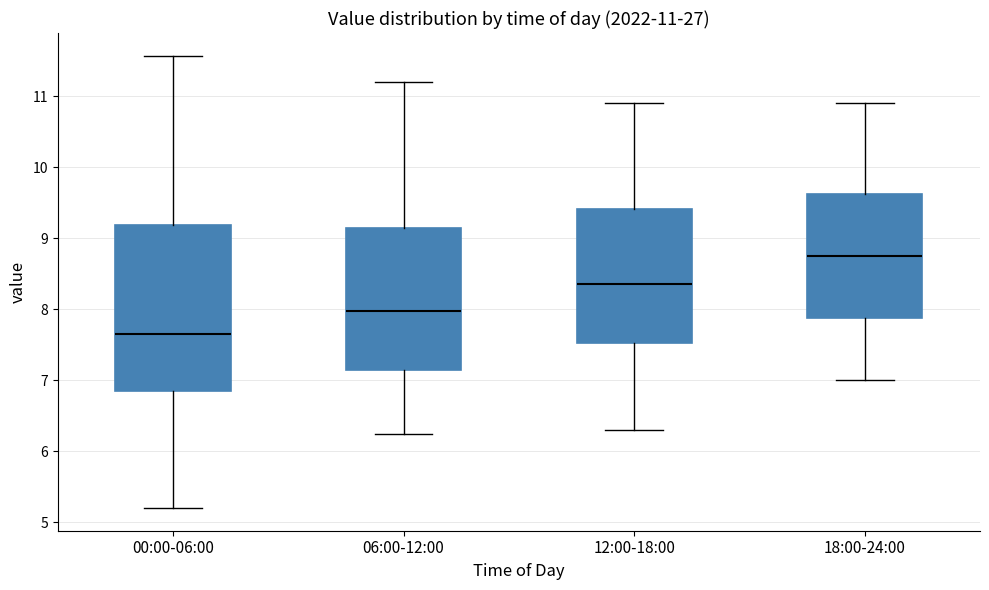

Comparing the boxes themselves (not the whiskers), which one is the tallest?

00:00-06:00